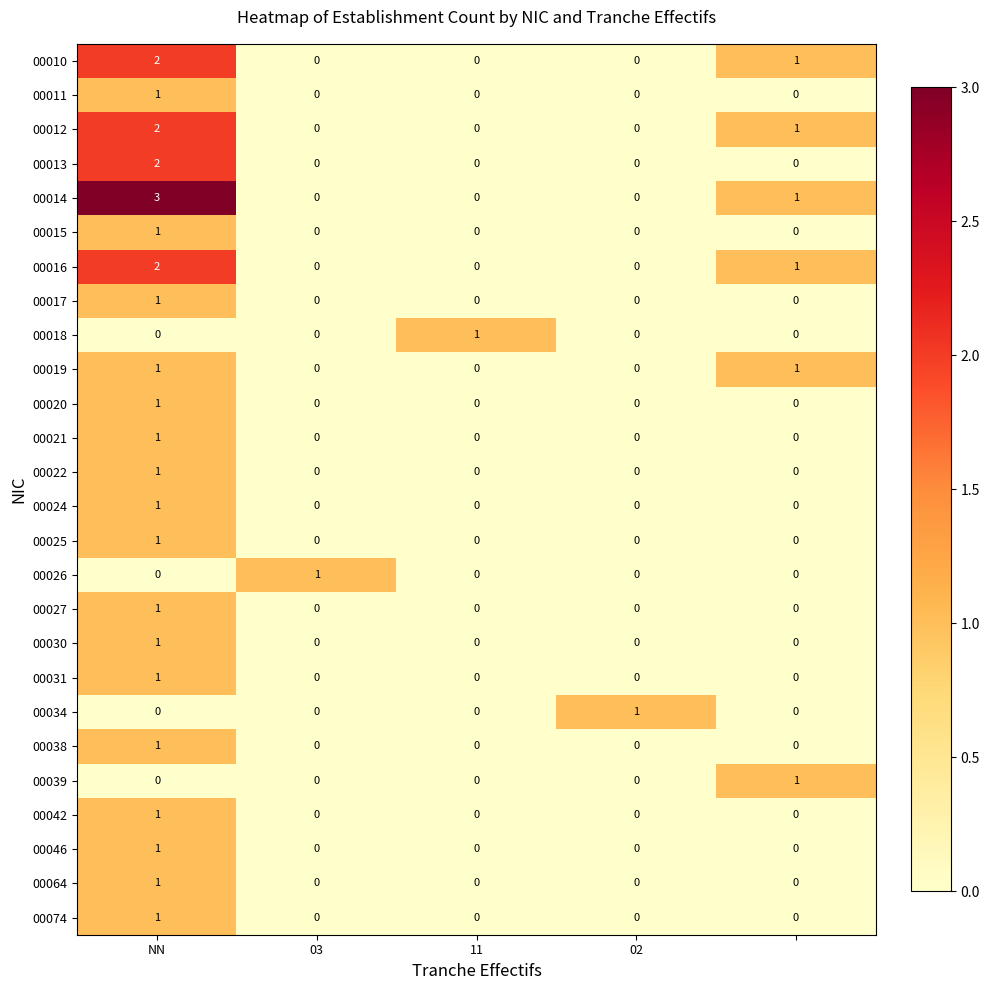

What is the sum of all 00012 values?

3